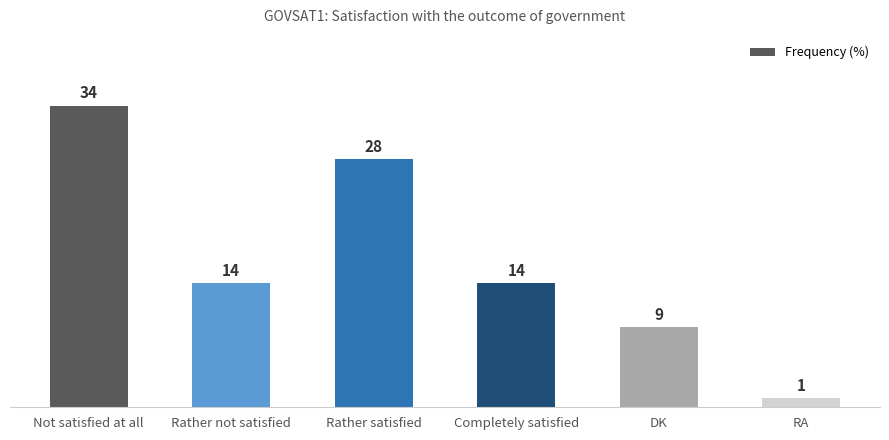

What is the label of the 6th bar from the left?

RA